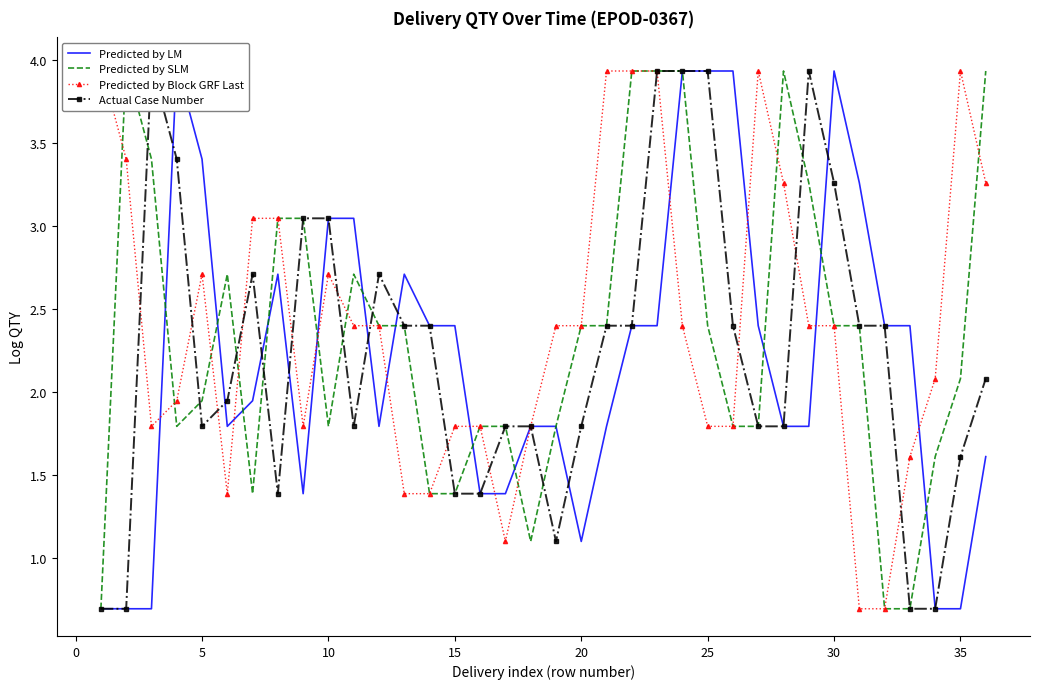

In Predicted by LM, how many points are higher than both neighbors (excluding endpoints)?

4